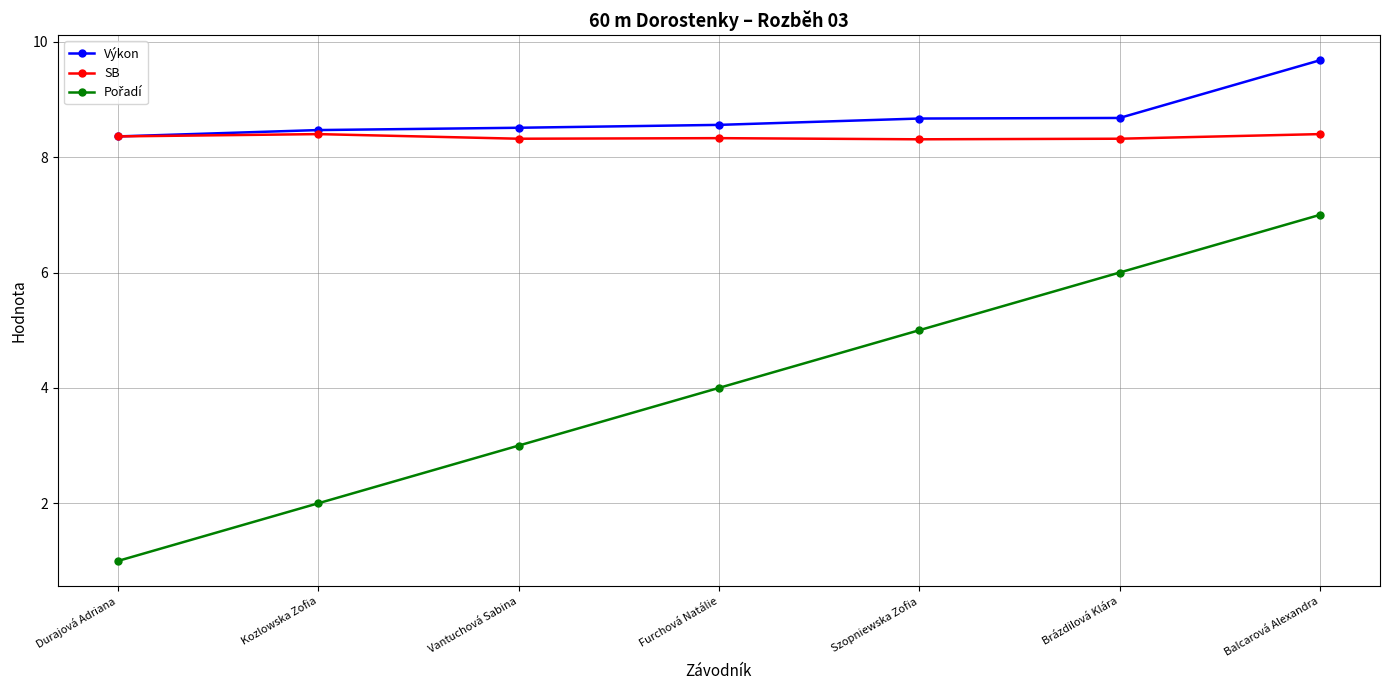

What is the minimum value for Výkon?

8.4